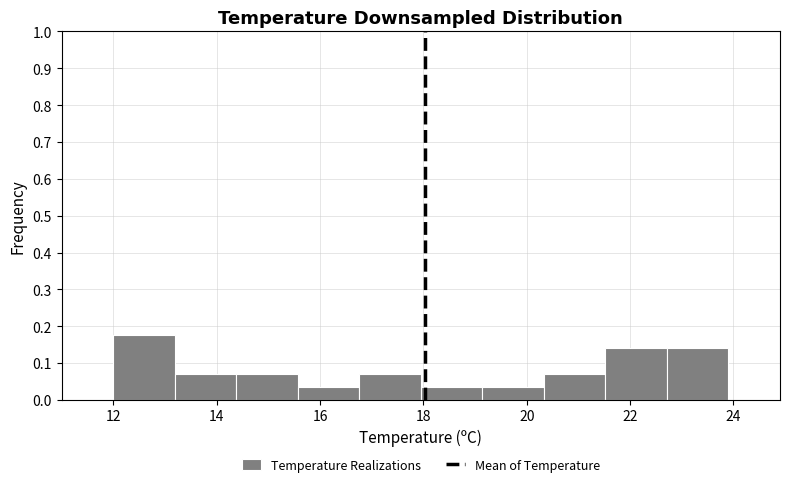

Reading left to right, transcribe this chart: for each bar, give the range it covers on the x-axis and its height. Neither the bar edges nor the heights are printed on the chart, so give them approximately, as read against the axes.

12.0 to 13.2: 0.18
13.2 to 14.4: 0.07
14.4 to 15.6: 0.07
15.6 to 16.8: 0.04
16.8 to 18.0: 0.07
18.0 to 19.2: 0.04
19.2 to 20.4: 0.04
20.4 to 21.6: 0.07
21.6 to 22.8: 0.14
22.8 to 24.0: 0.14